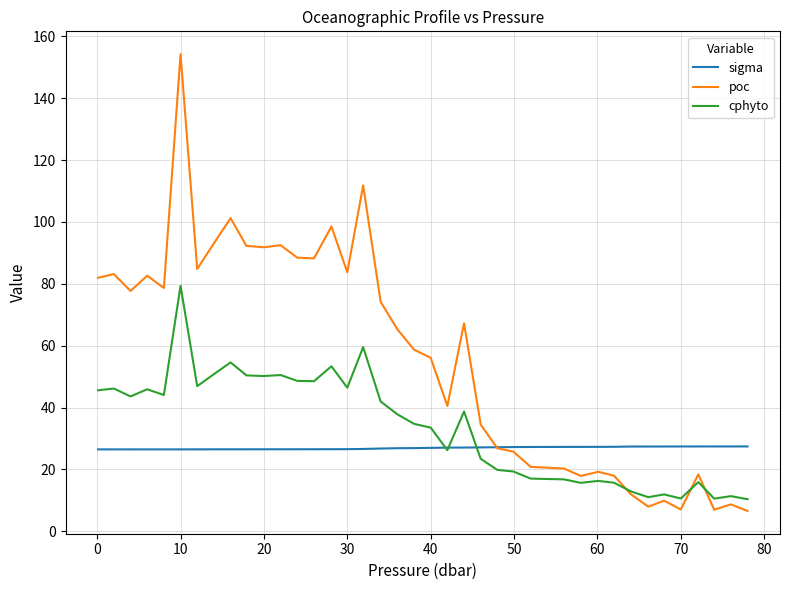

List the series in order of their peak value, lowest first.

sigma, cphyto, poc